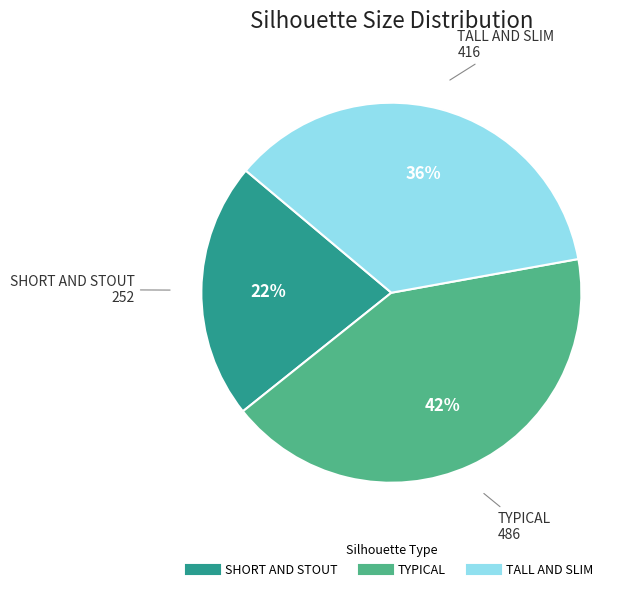

Count the number of slices in the pie.

3